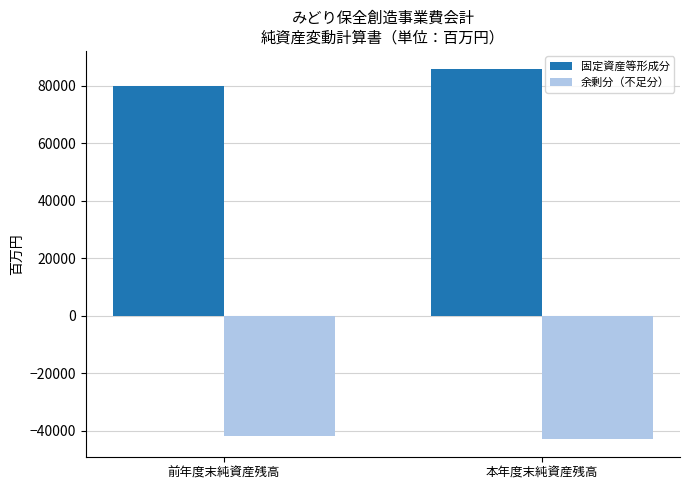

What is the spread (max minus min) of values at 本年度末純資産残高?

128417